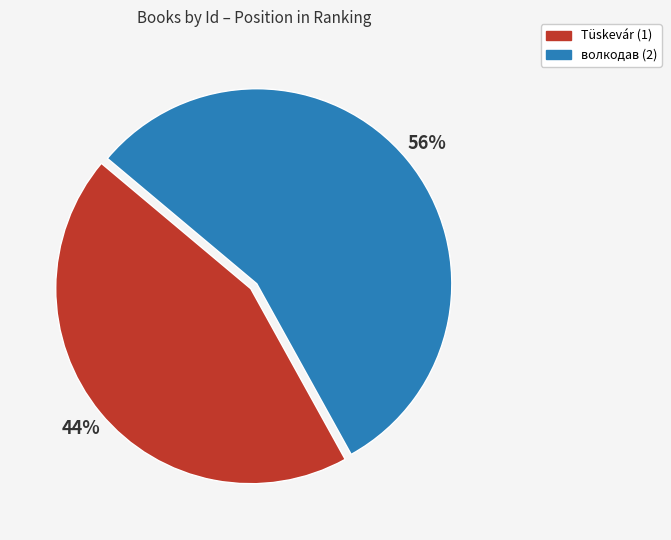

The Tüskevár (1) slice represents 31% of the pie. True or false?

False